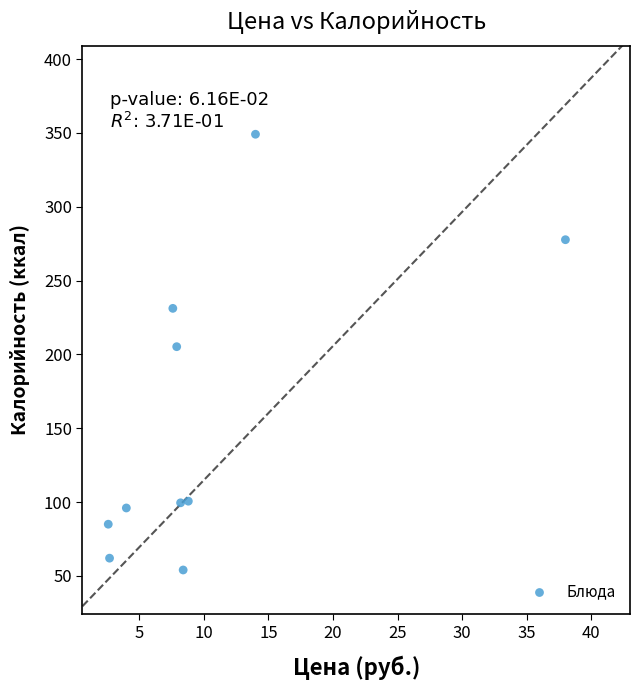

What is the average X value?

10.2